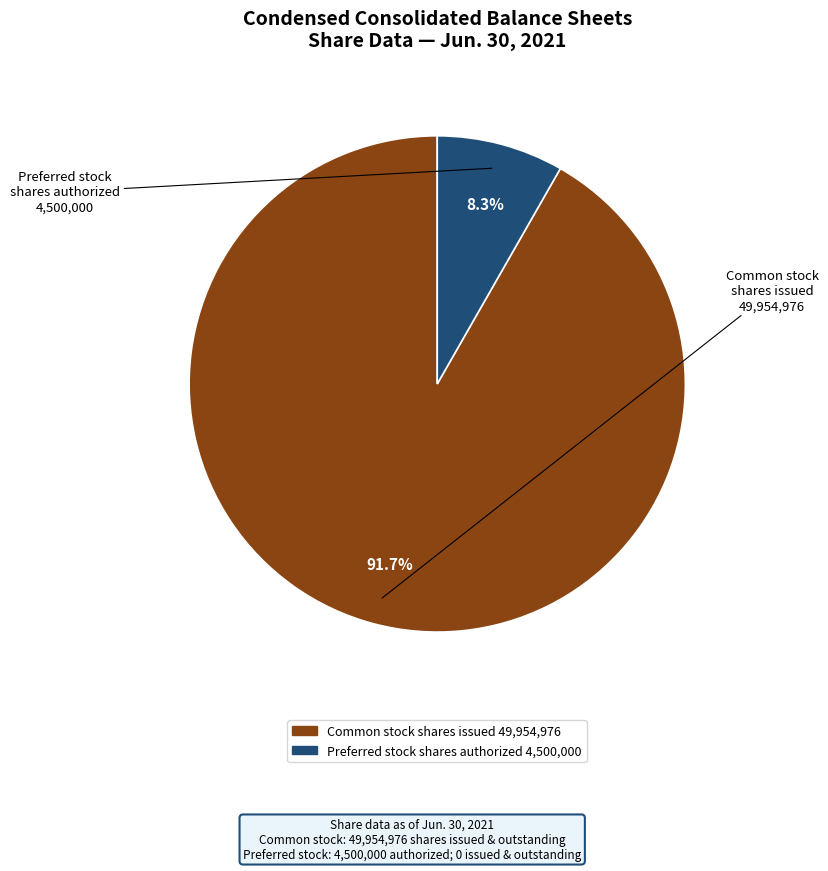

How many segments does this pie chart have?

2